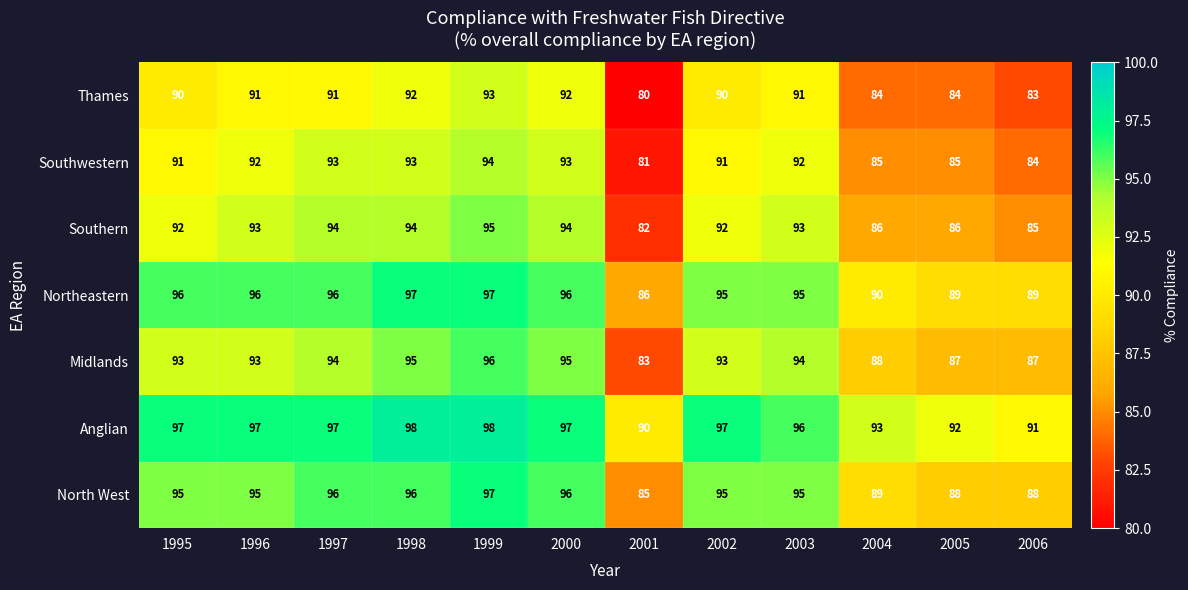

At how many categories does at least one series exceed 89?

12